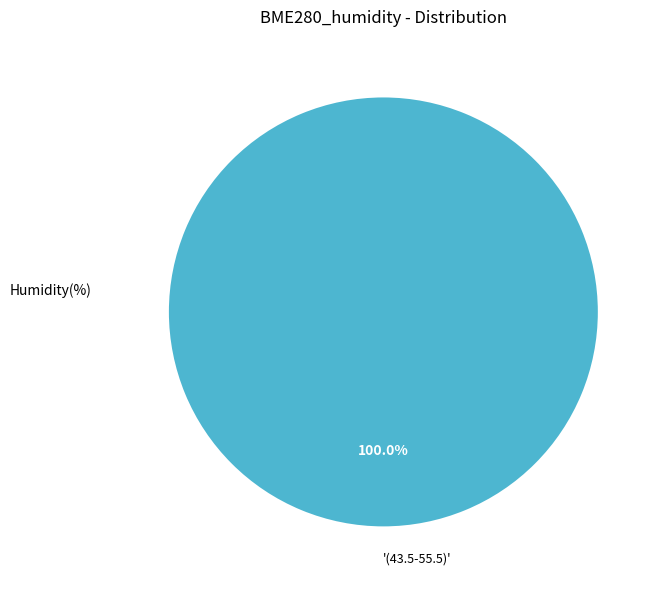

Rank the categories by value from highest to lowest.

'(43.5-55.5)'